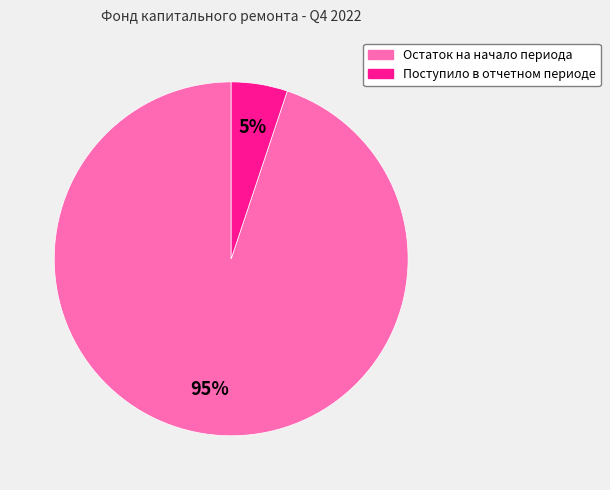

How many slices are in this pie chart?

2